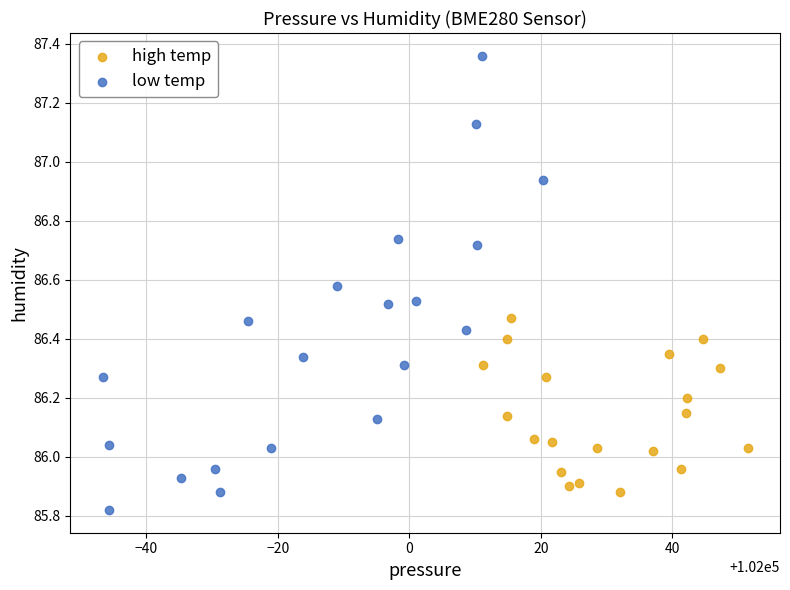

Which series reaches the maximum Y coordinate?

low temp